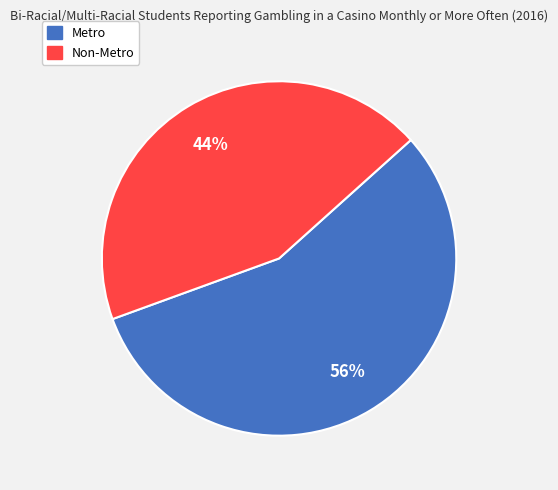

Approximately how many times larger is the value at Metro compared to Non-Metro?

1.3